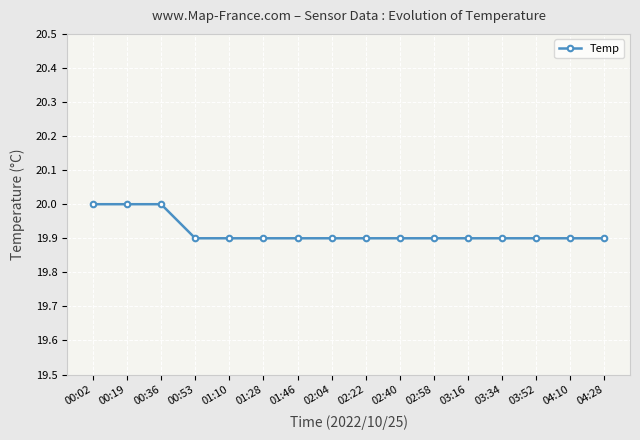

What is the difference between the maximum and minimum values?

0.1